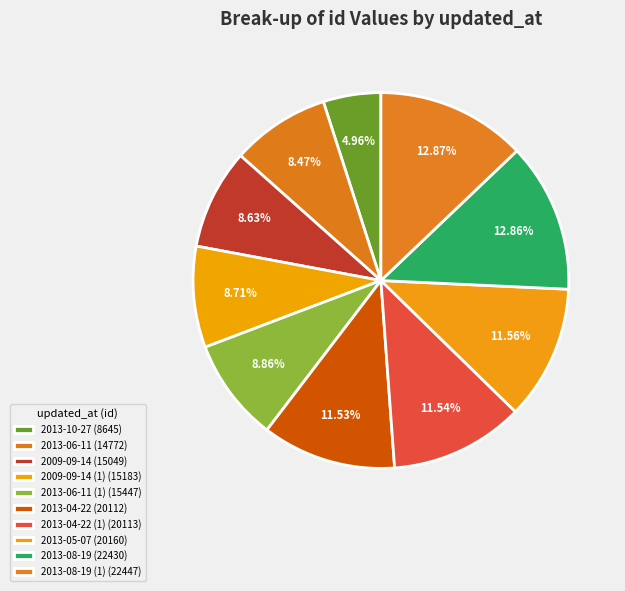

How many segments does this pie chart have?

10